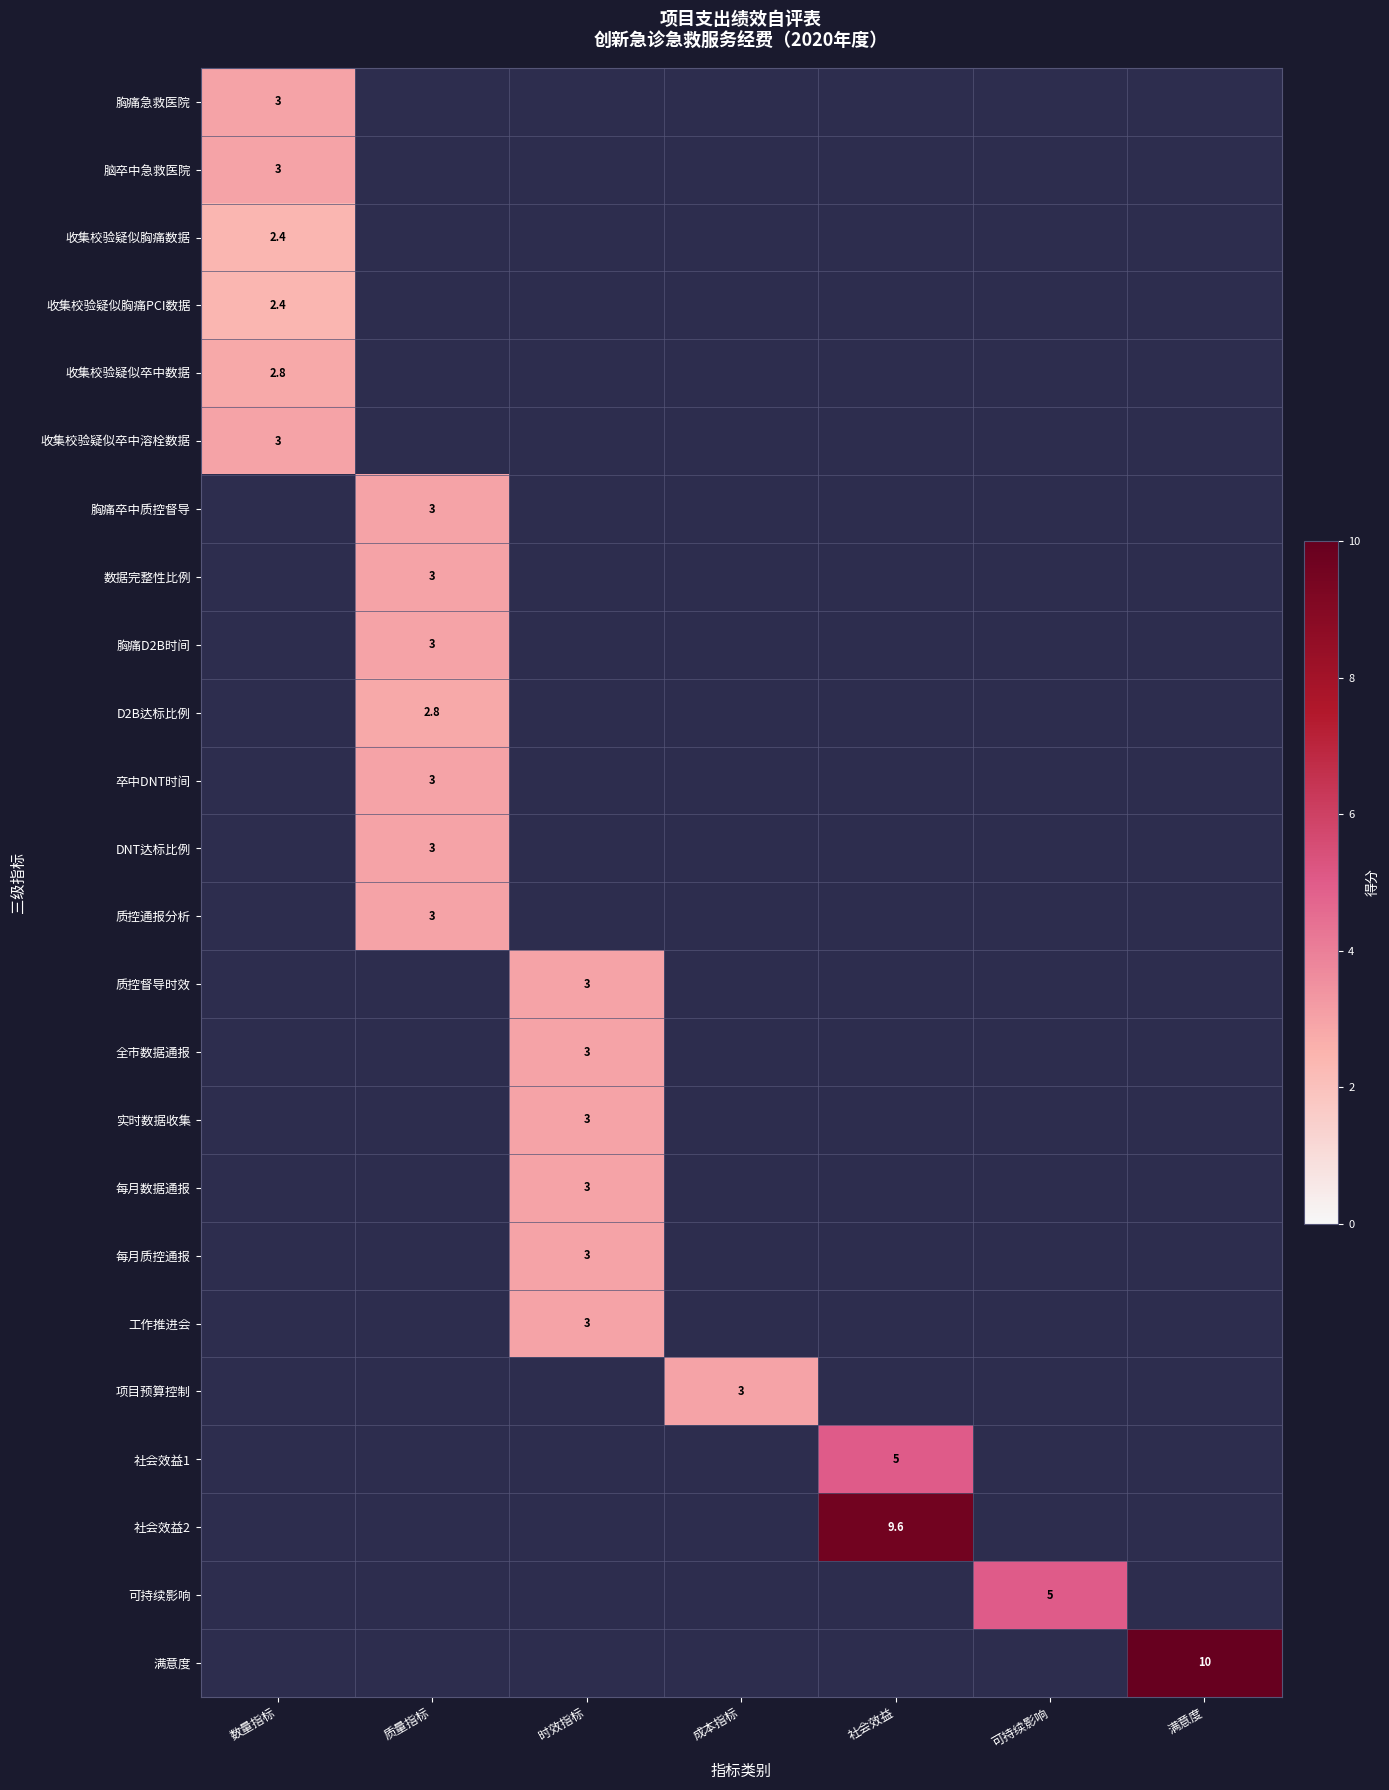

How many values in 社会效益1 are above zero?

1